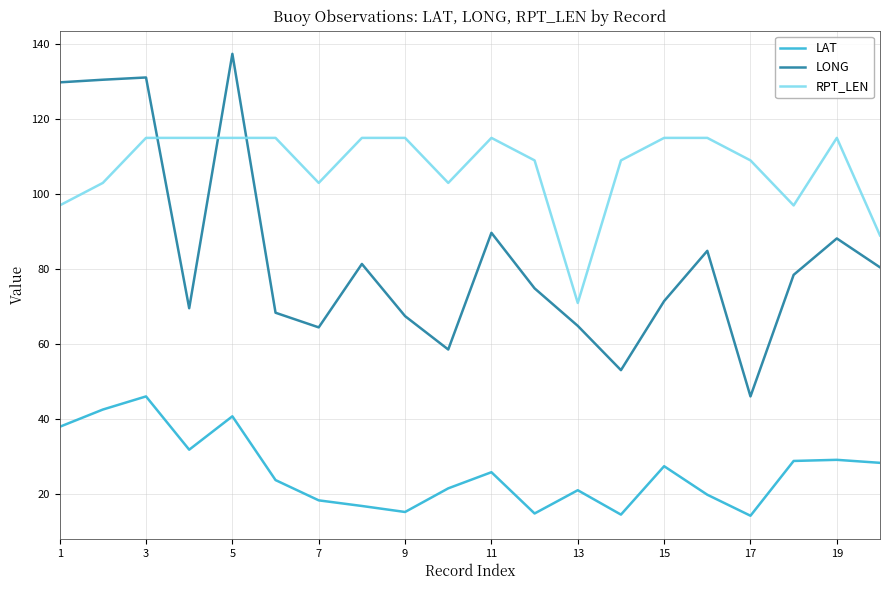

True or false: RPT_LEN and LONG cross at least once.

True